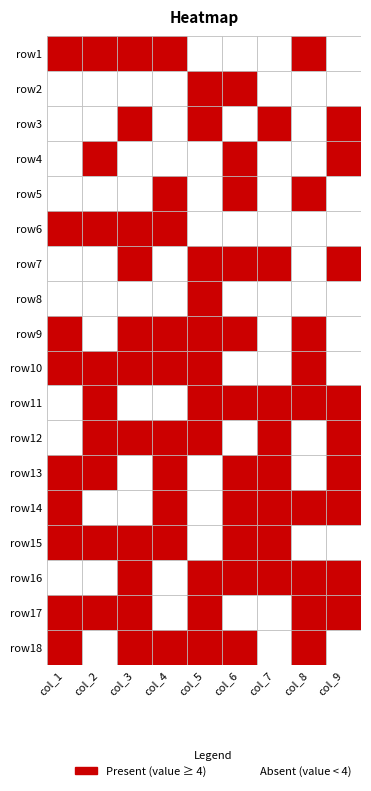

What is the difference between the maximum and minimum values in the row14 series?

8